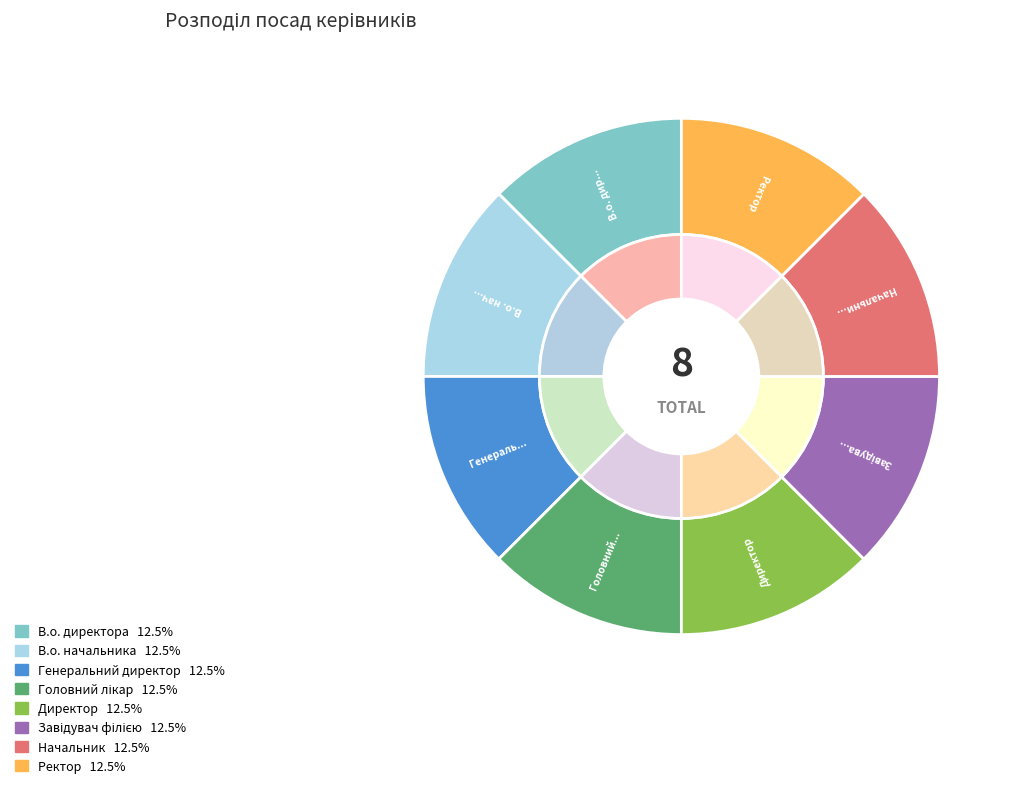

Is there a majority slice in this chart?

No